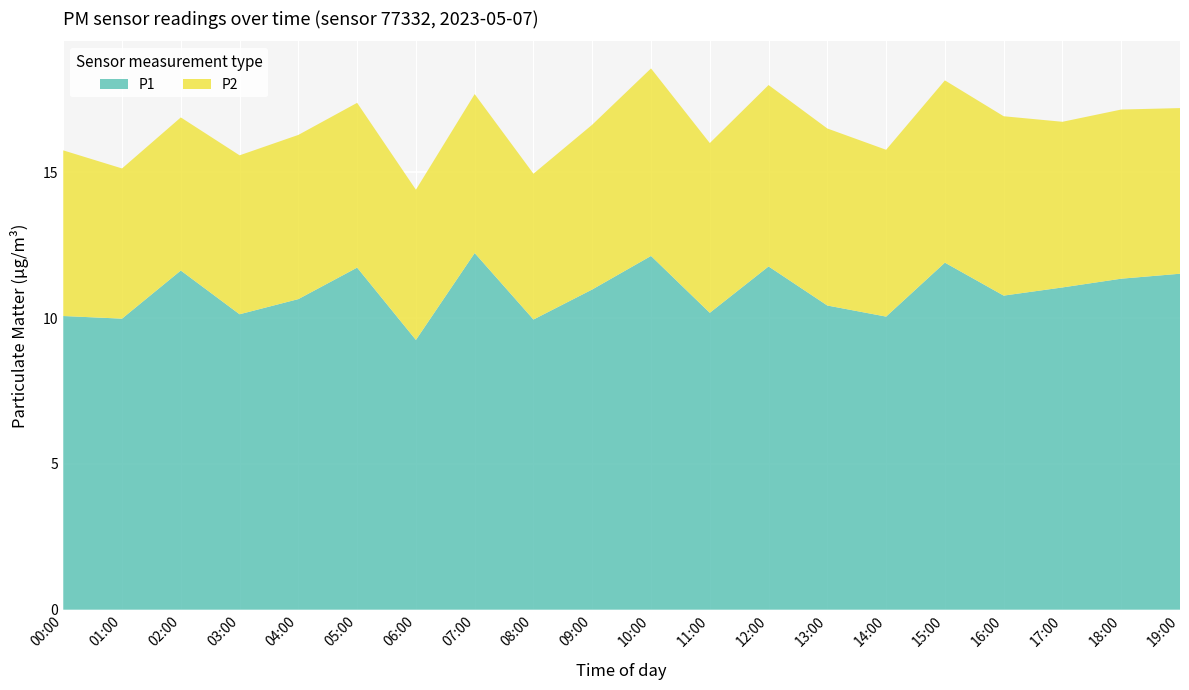

Reading left to right, list all the values displayed in this chart.

P1: 00:00=10.1	01:00=10.0	02:00=11.6	03:00=10.1	04:00=10.7	05:00=11.7	06:00=9.2	07:00=12.2	08:00=9.9	09:00=11.0	10:00=12.1	11:00=10.2	12:00=11.8	13:00=10.4	14:00=10.1	15:00=11.9	16:00=10.8	17:00=11.1	18:00=11.3	19:00=11.5
P2: 00:00=5.7	01:00=5.2	02:00=5.2	03:00=5.5	04:00=5.6	05:00=5.7	06:00=5.2	07:00=5.5	08:00=5.0	09:00=5.7	10:00=6.4	11:00=5.8	12:00=6.2	13:00=6.1	14:00=5.7	15:00=6.2	16:00=6.2	17:00=5.7	18:00=5.8	19:00=5.7